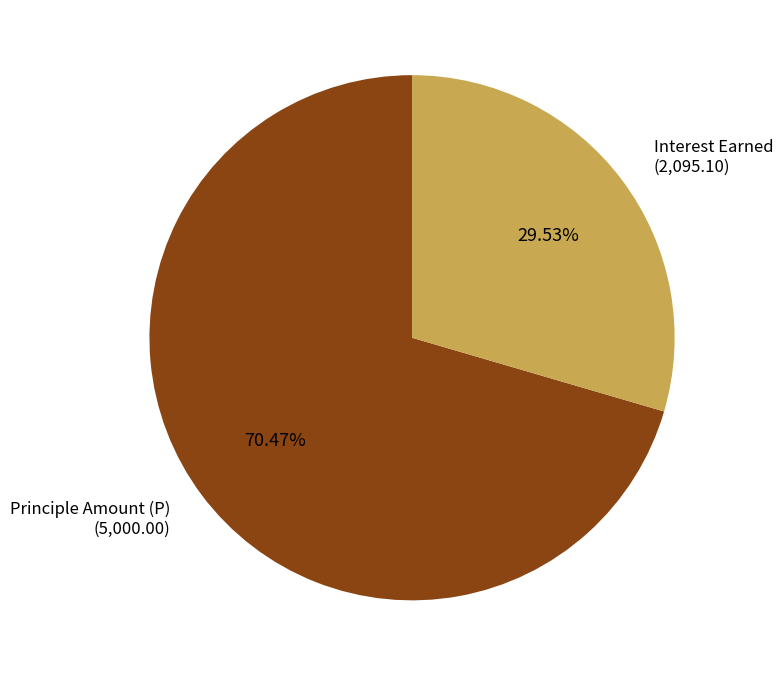

What is the ratio of the value at Interest Earned to the value at Principle Amount (P)?

0.4